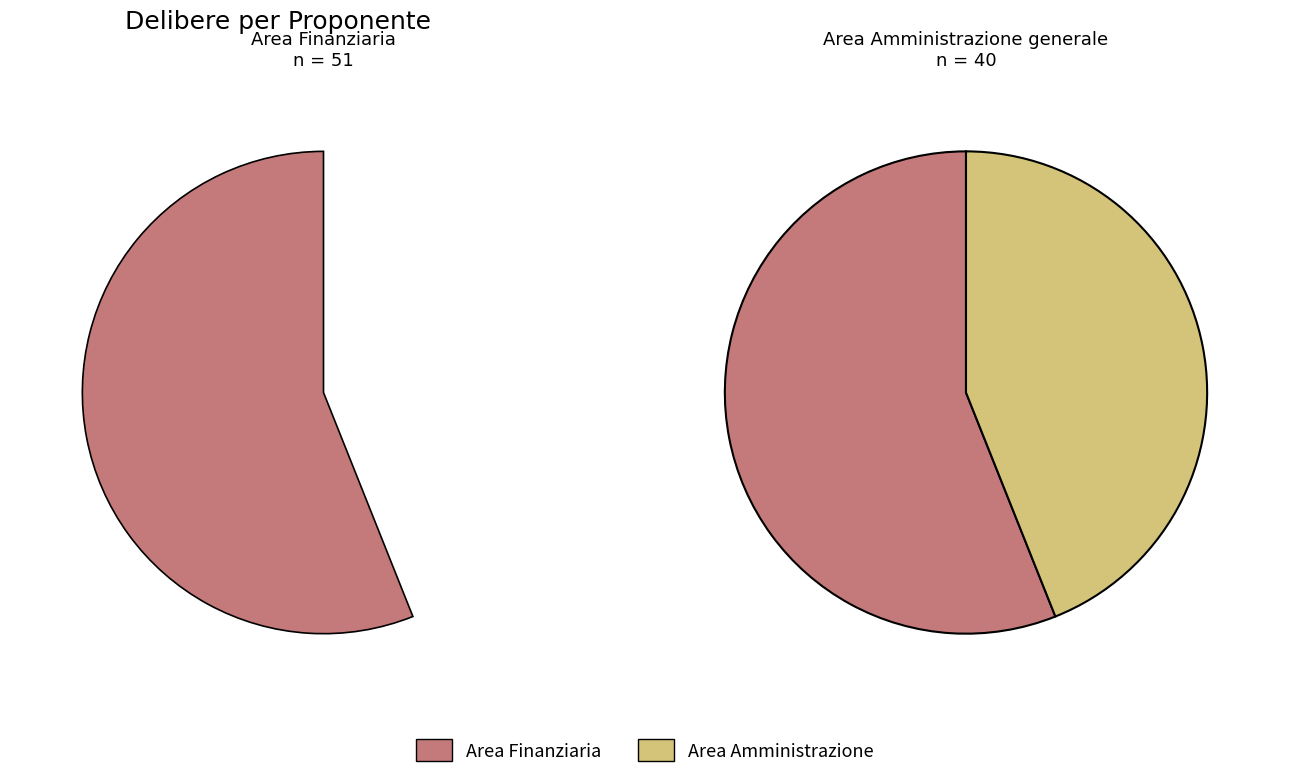

Which category has the smallest portion of the pie?

Area Amministrazione generale